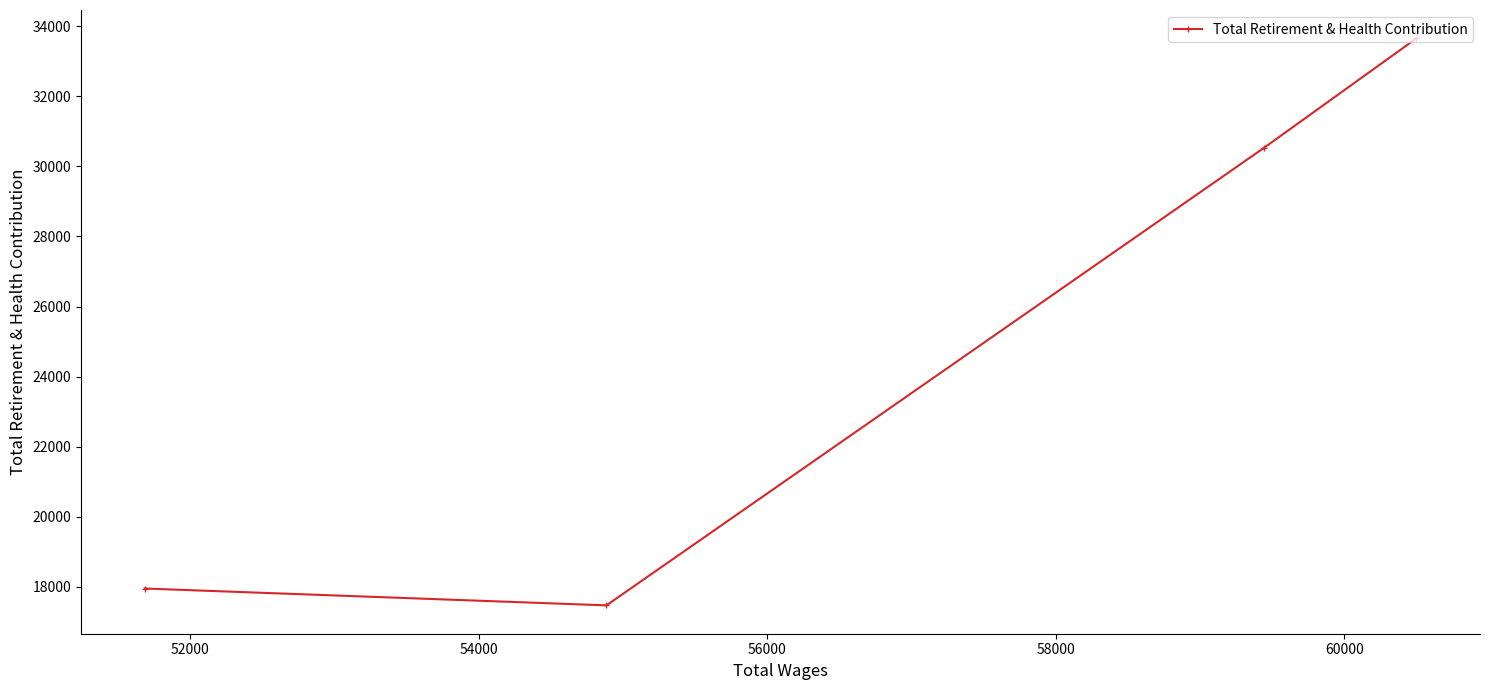

What is the minimum value shown in the chart?

17475